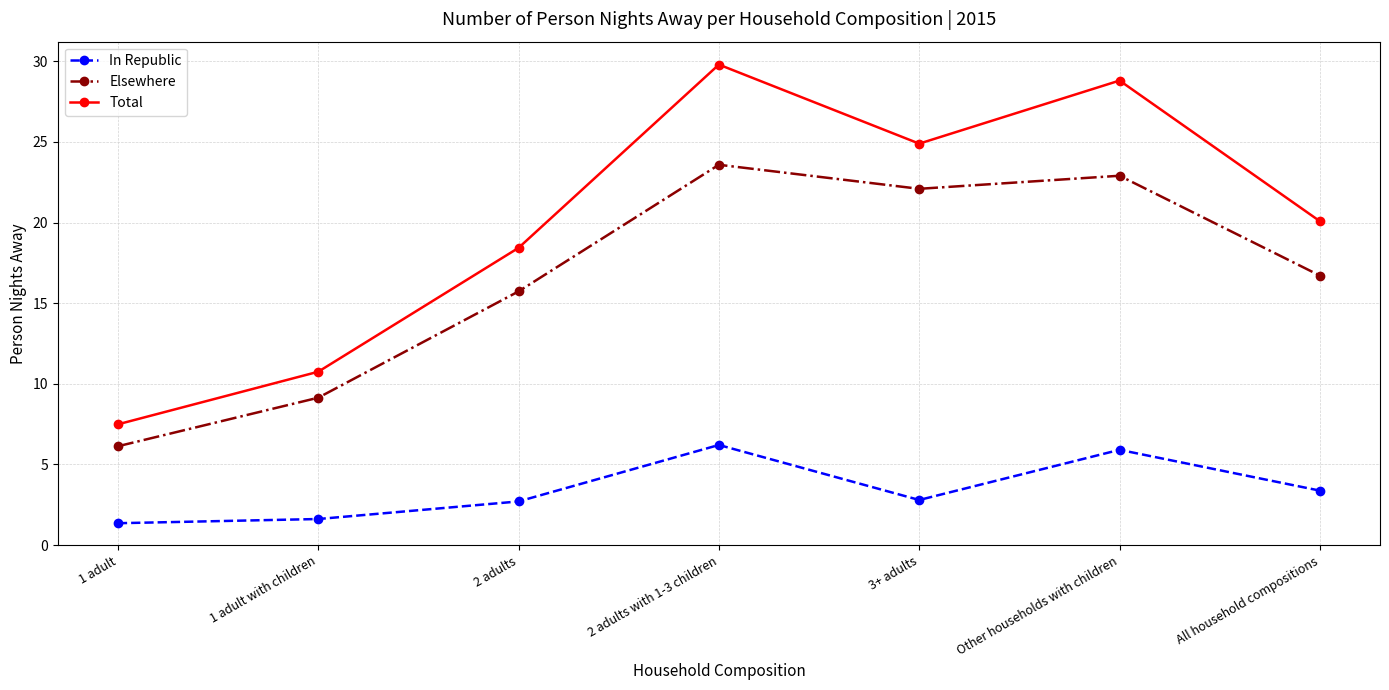

The value of Elsewhere at 2 adults is 7.4. True or false?

False